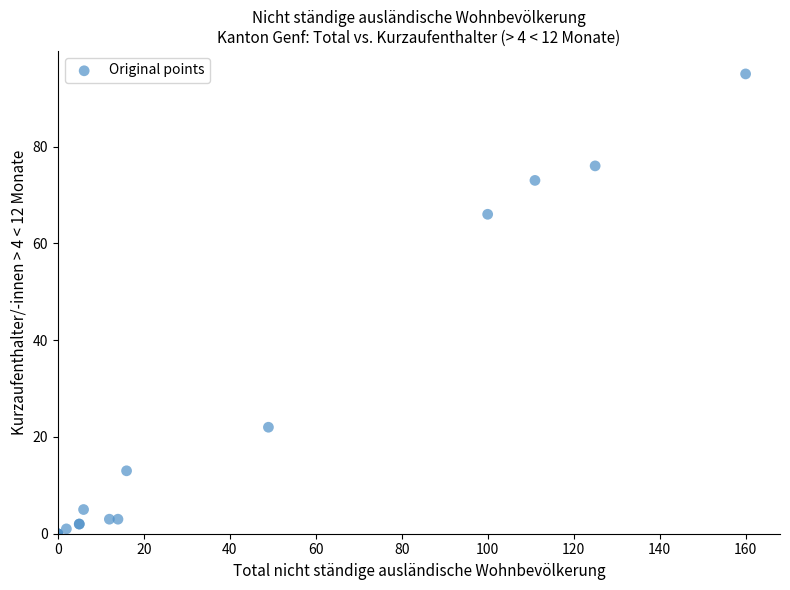

What Y value in the scatter plot is closest to 47?

66